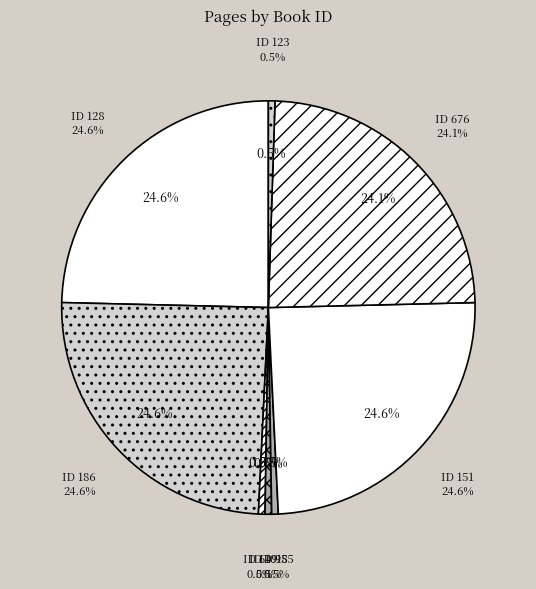

To the nearest percent, what portion does 186 represent?

25%